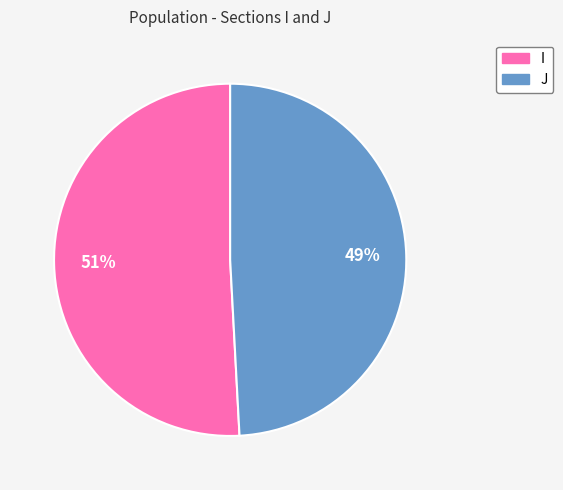

Which category has the biggest portion of the pie?

I